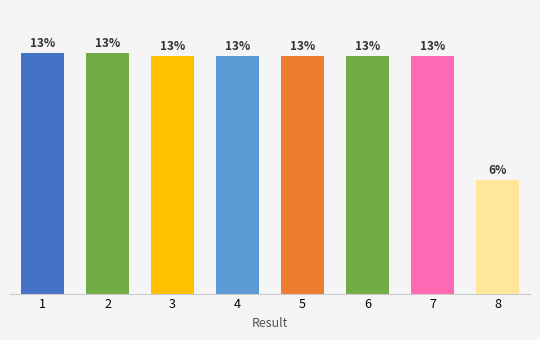

What is the value of the 6th bar from the left?

13.3